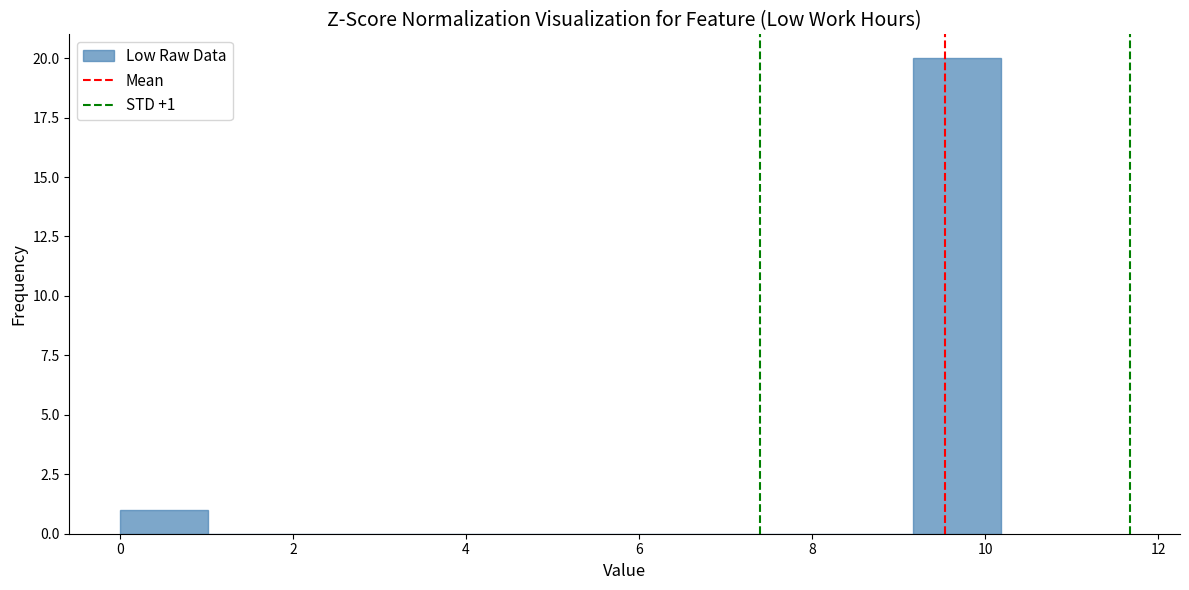

Which range on the x-axis has the tallest bar?

9.2 to 10.2